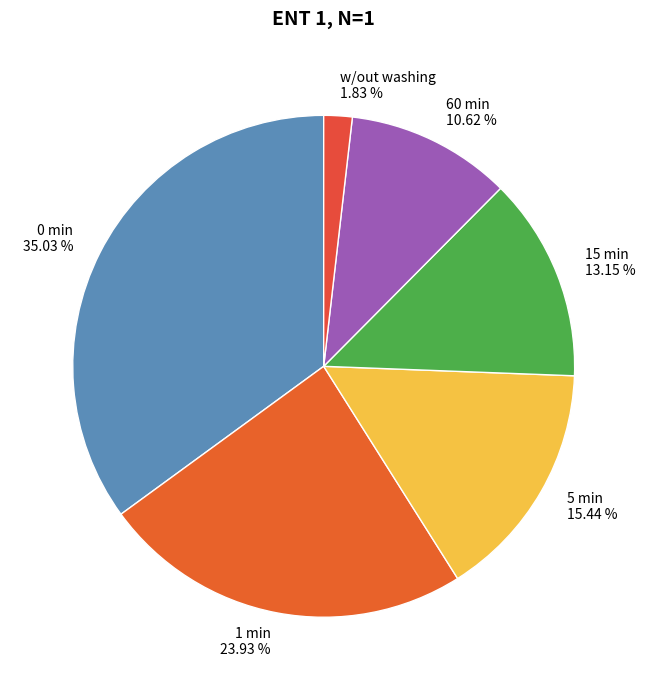

What is the smallest slice in the pie chart?

w/out washing